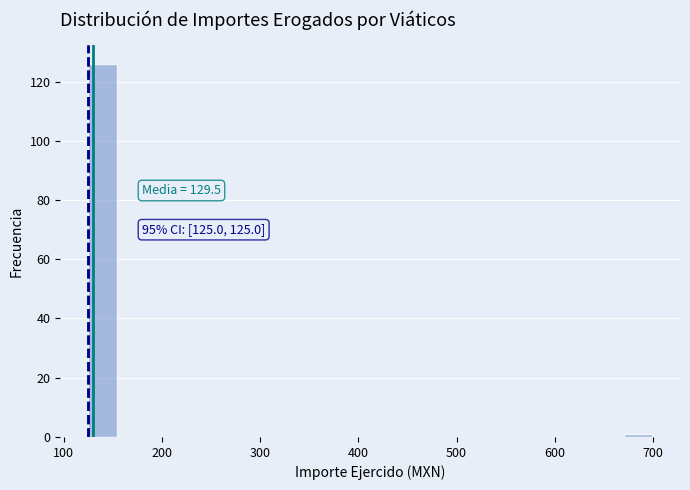

Around what value on the x-axis is the tallest bar? Give the approximate position of its centre, as read against the axis.

140